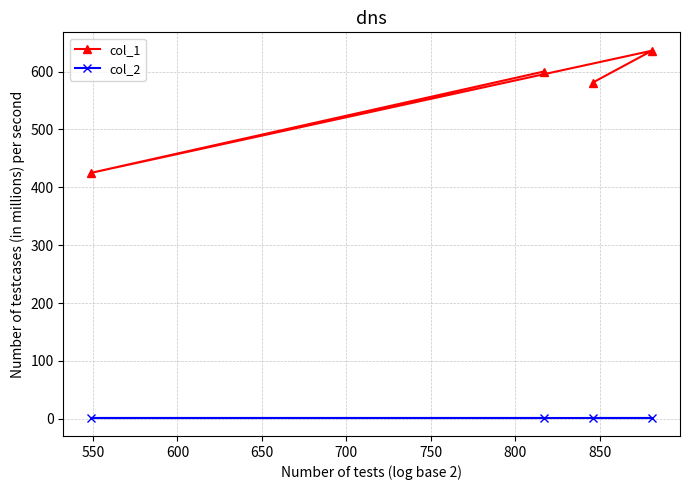

True or false: col_1 and col_2 intersect in this chart.

False